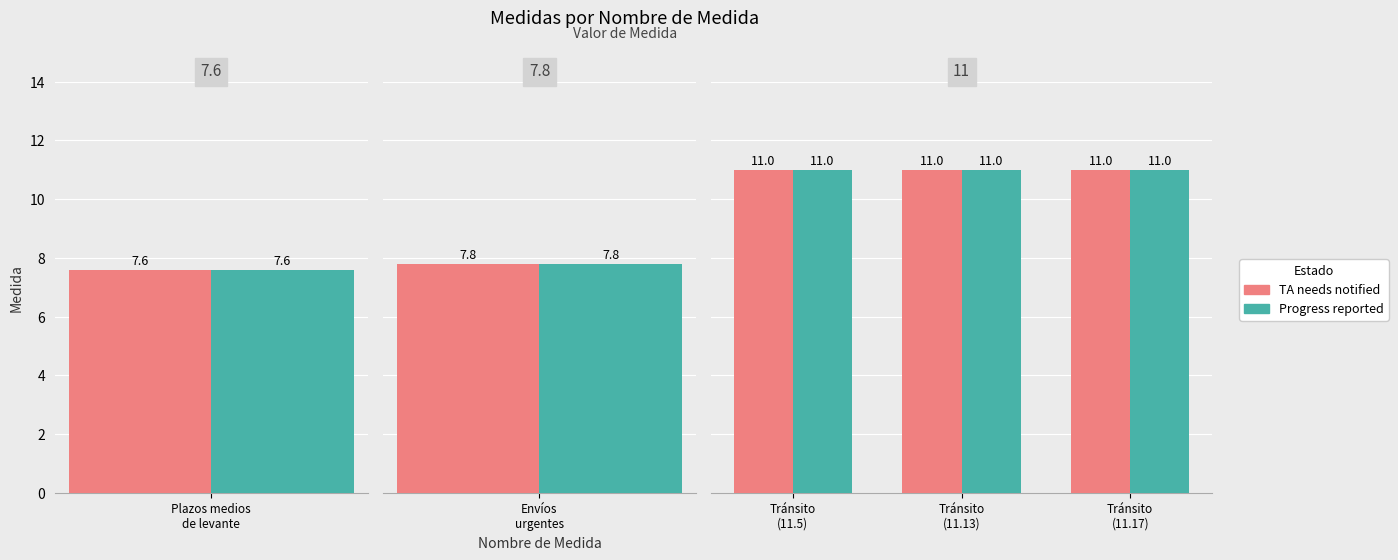

Reading right to left, list all the values displayed in this chart.

TA needs notified: 11.0	11.0	11.0	7.8	7.6
Progress reported: 11.0	11.0	11.0	7.8	7.6